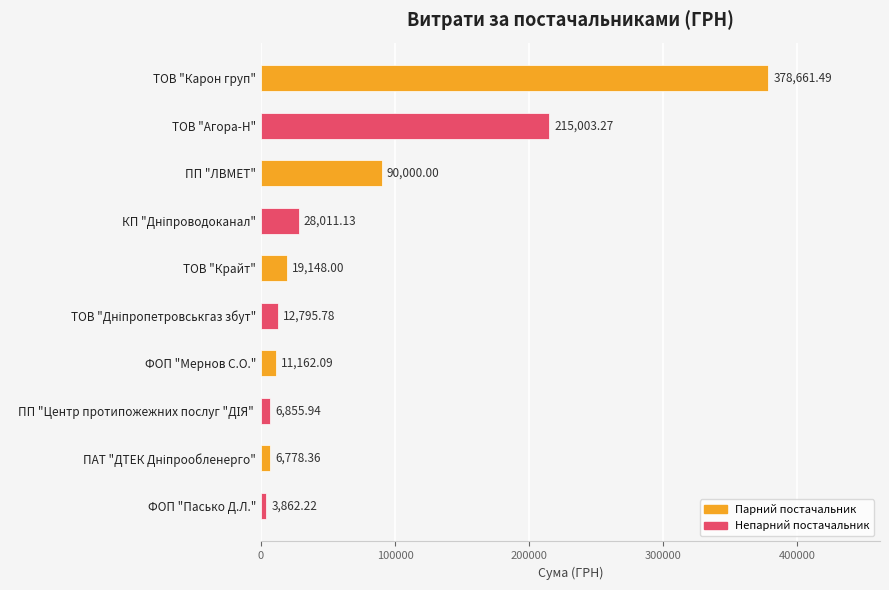

What is the difference between the maximum and minimum values?

374799.3